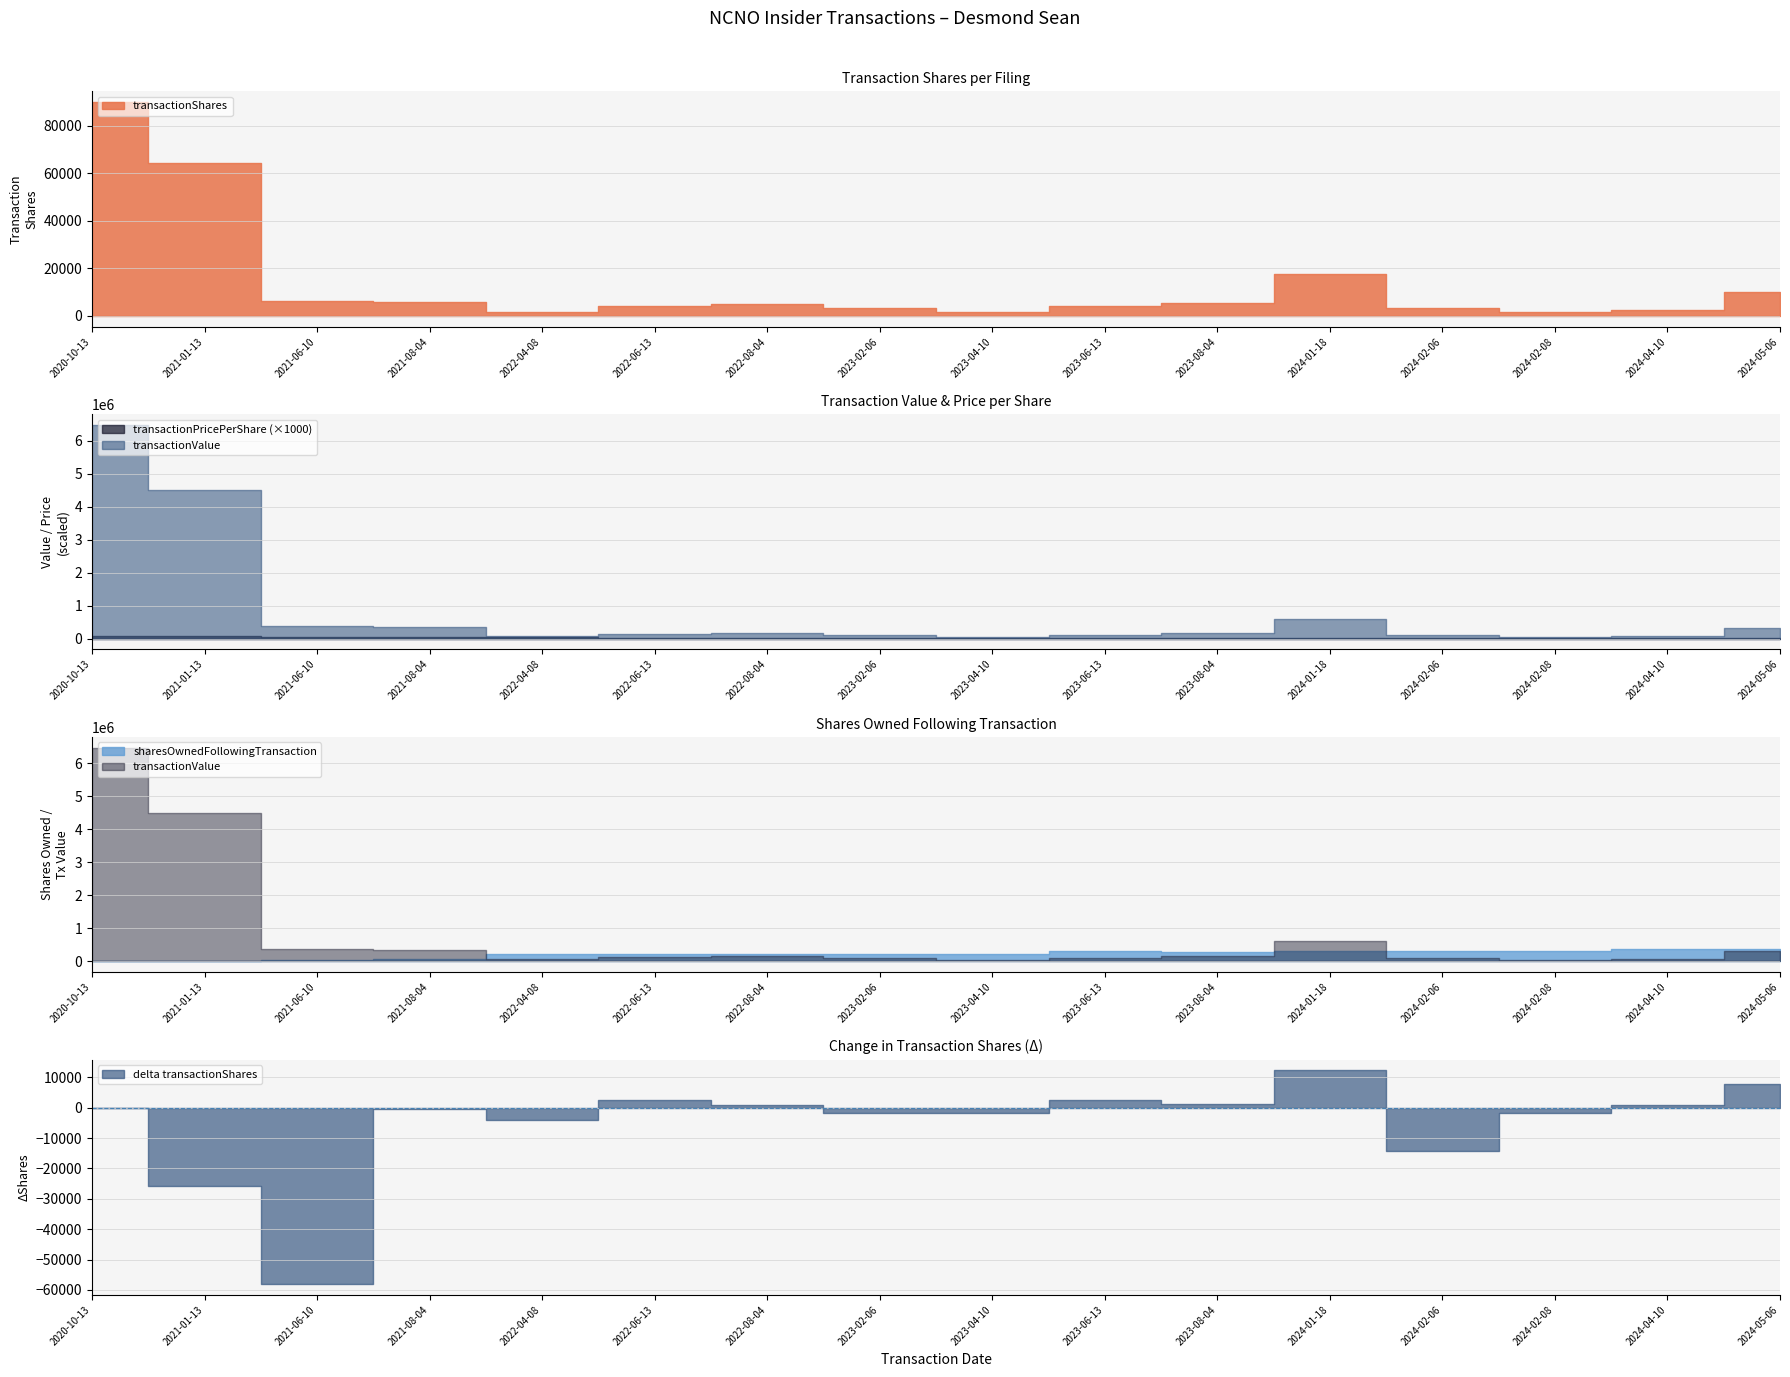

Rank the series at 2024-05-06 from highest to lowest value.

sharesOwnedFollowingTransaction, transactionValue, transactionShares, transactionPricePerShare